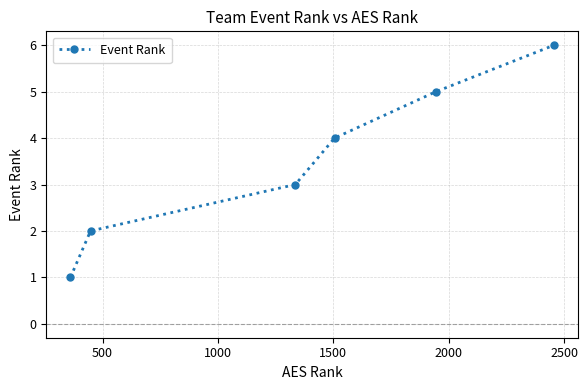

Does the chart display data point markers on the line(s)?

Yes